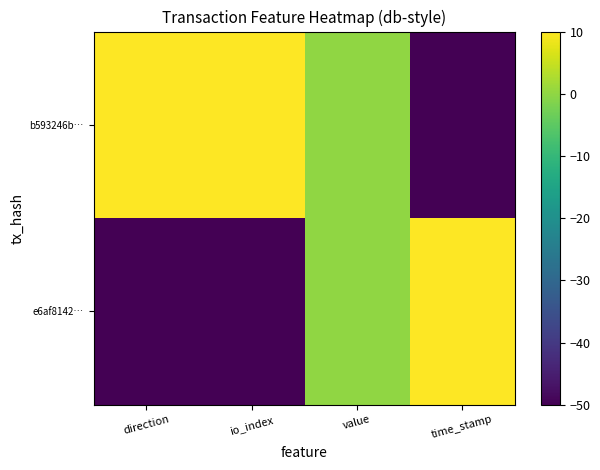

List the series in order of their overall mean, lowest first.

e6af8142…, b593246b…